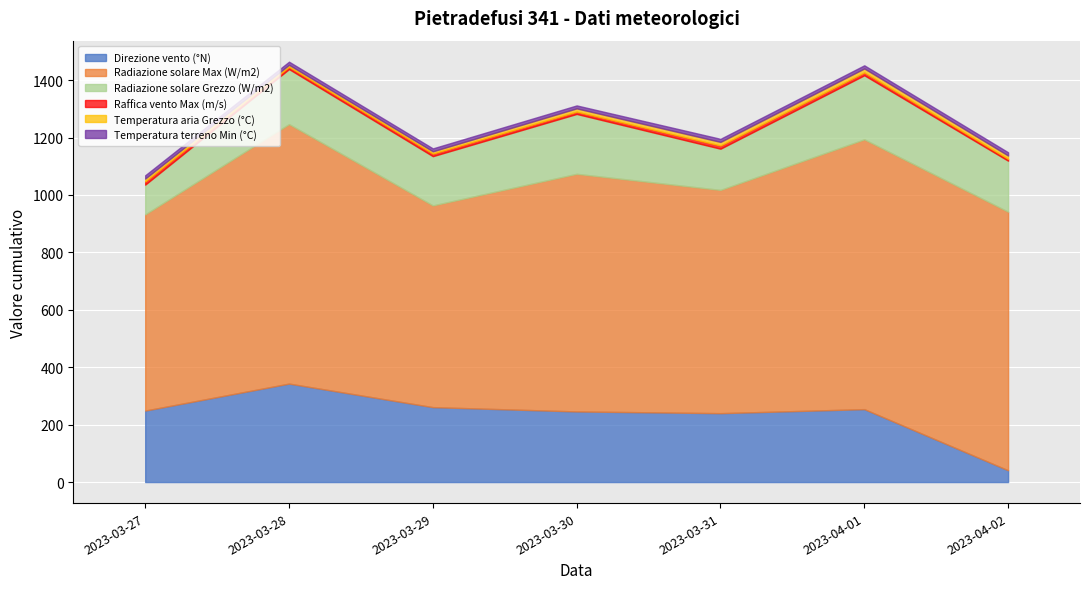

Which series has the widest spread of values?

Direzione vento (°N)